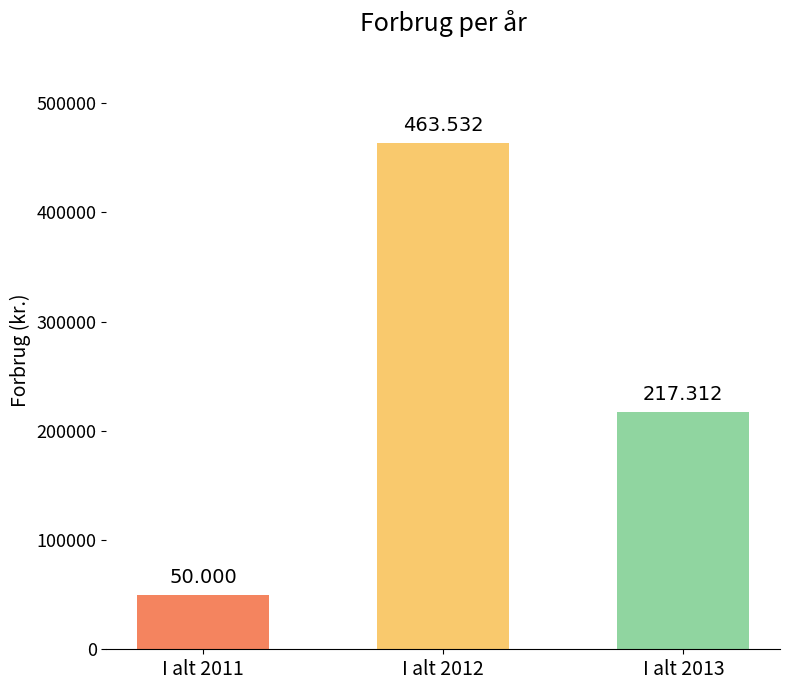

How many bars are there in total?

3